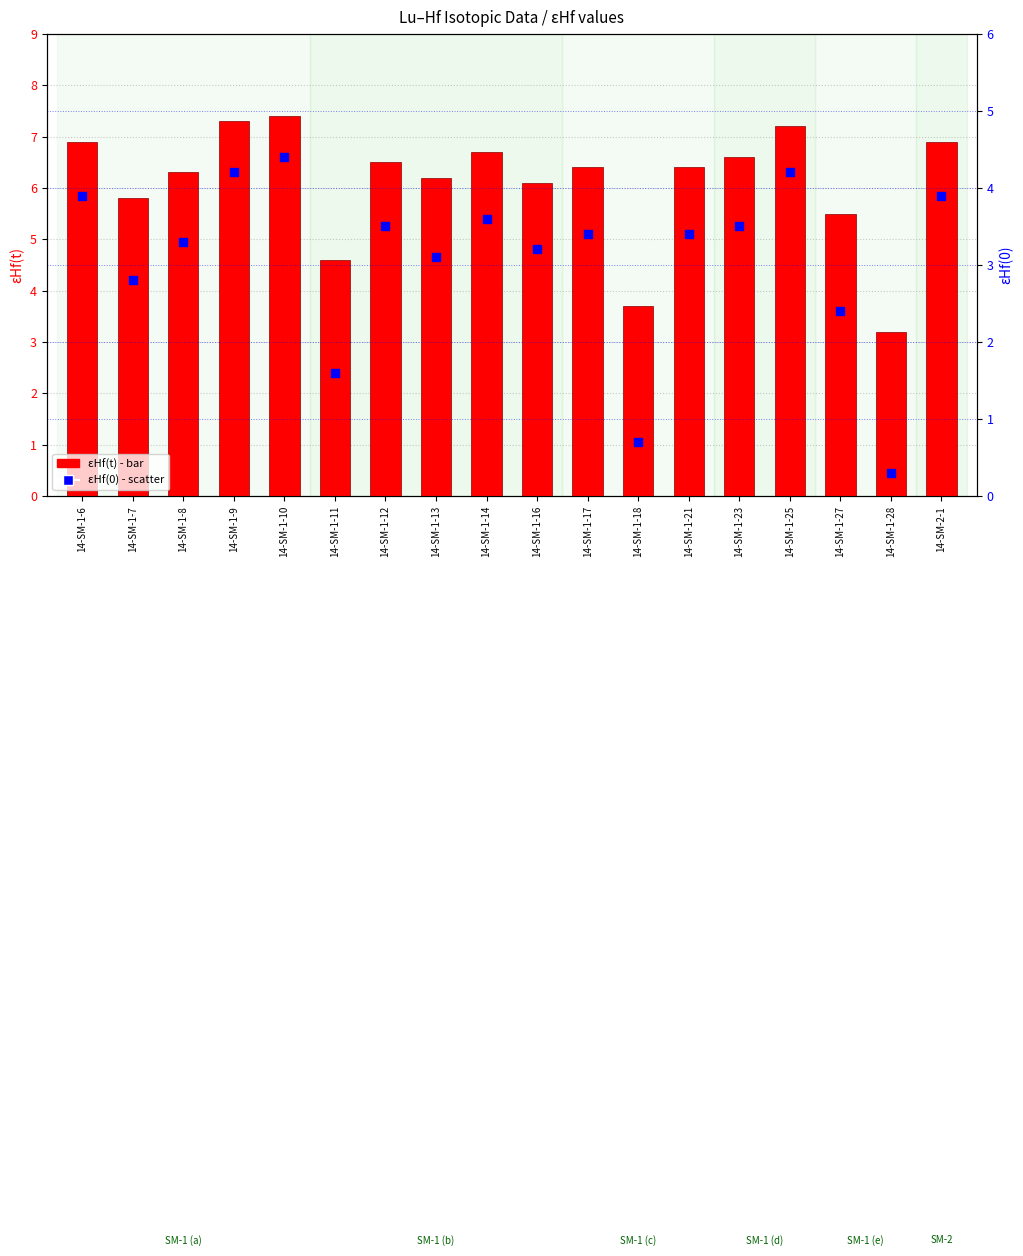

Which series has the largest total across all categories?

εHf(t)